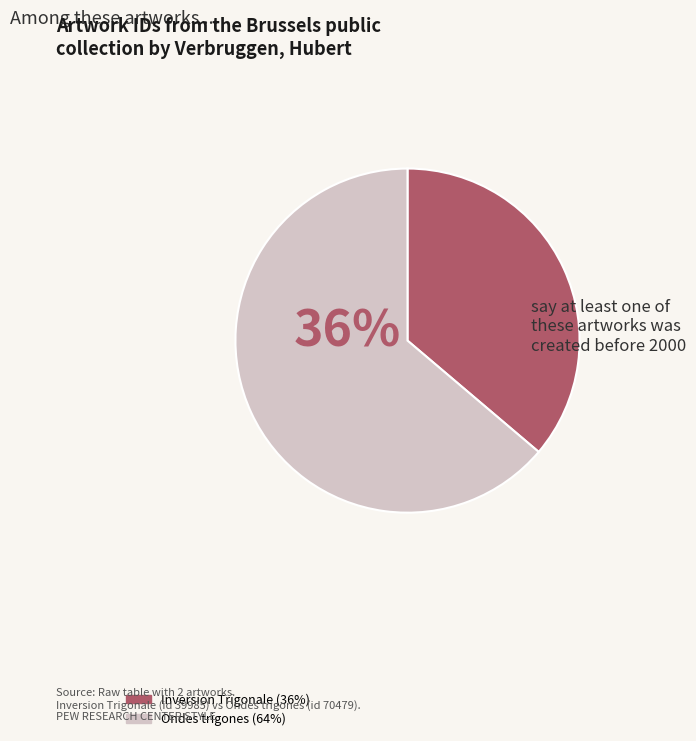

How much of the chart is everything except Inversion Trigonale?

63.8%